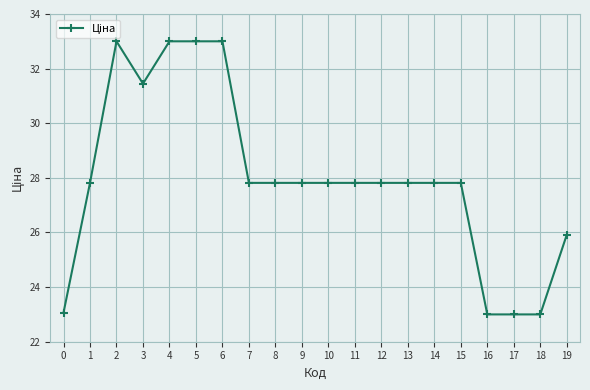

True or false: the data shows 33.0 at 4.

True